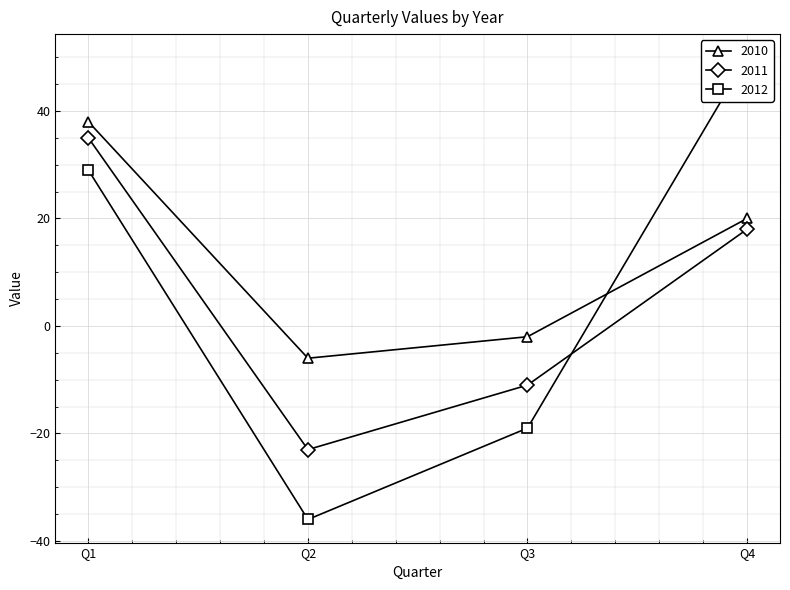

The 2012 series shows 50 at Q4. True or false?

True